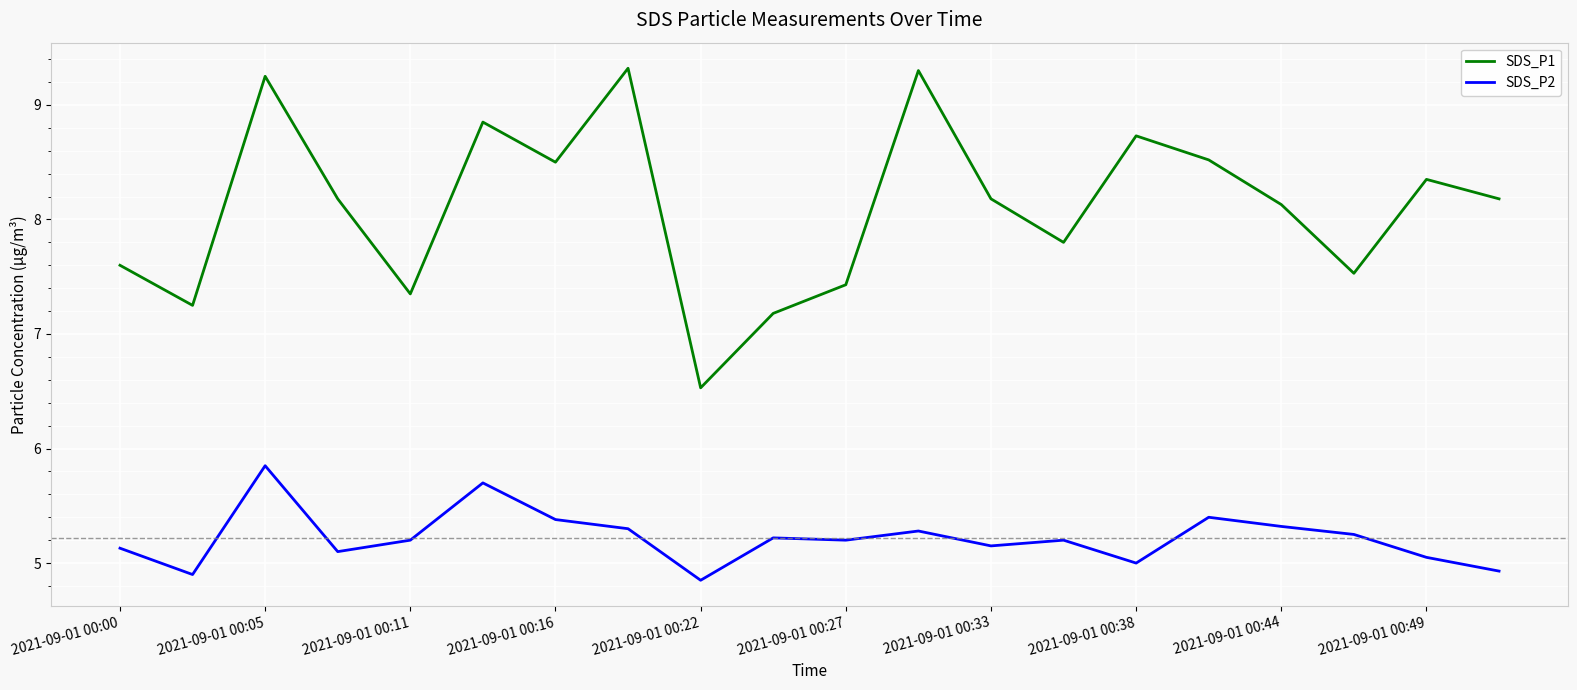

List the series in order of their overall mean, lowest first.

SDS_P2, SDS_P1